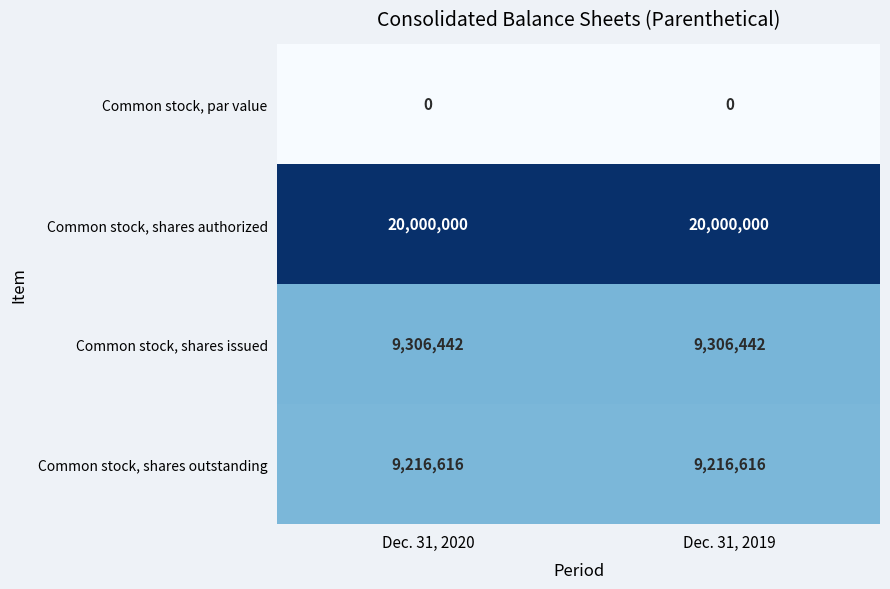

At how many categories does at least one series exceed 18746535?

2